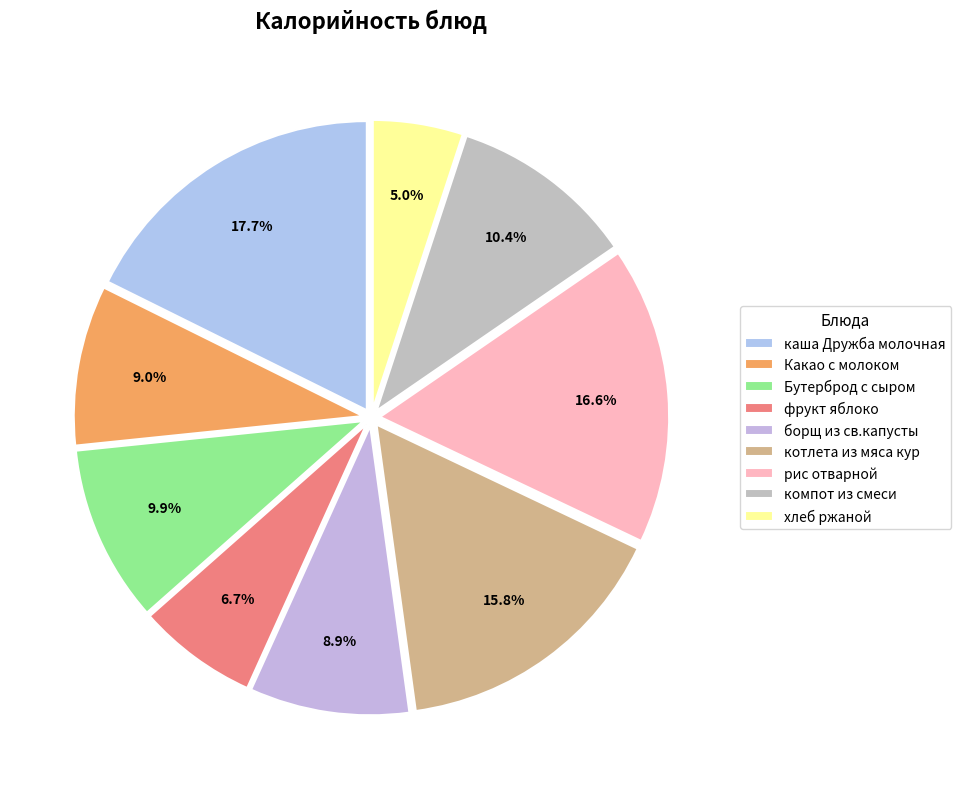

How many segments does this pie chart have?

9